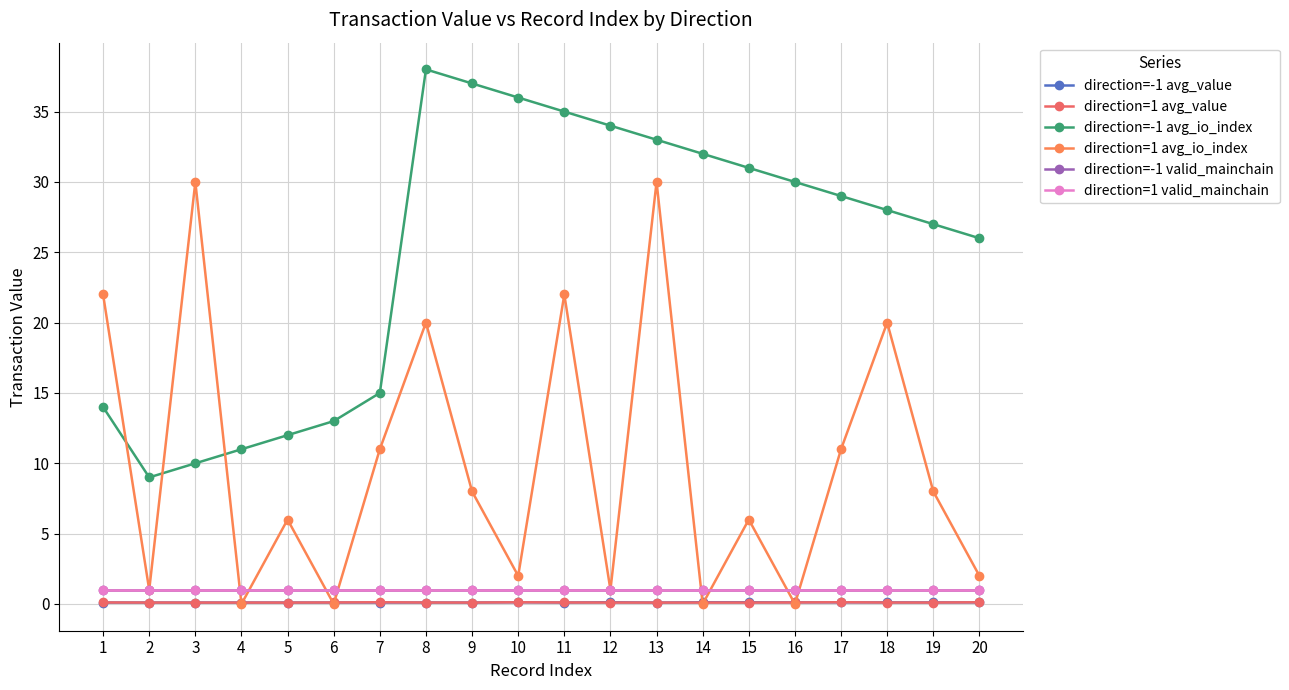

How many interior local valleys does the direction=-1 avg_io_index series have?

1